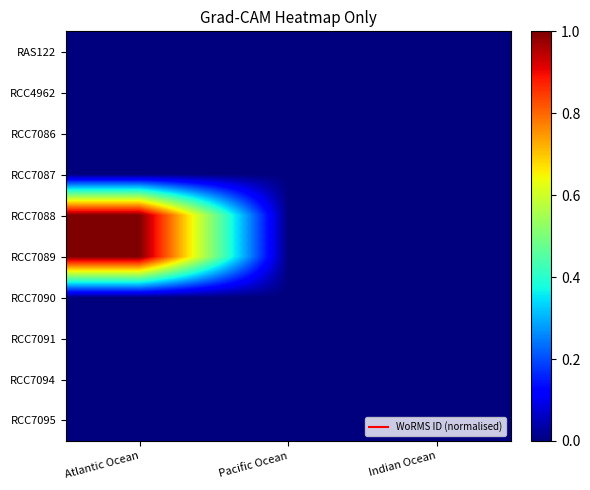

Reading left to right, extract all data points from this chart.

RAS122: Atlantic Ocean=0.0	Pacific Ocean=0.0	Indian Ocean=0.0
RCC4962: Atlantic Ocean=0.0	Pacific Ocean=0.0	Indian Ocean=0.0
RCC7086: Atlantic Ocean=0.0	Pacific Ocean=0.0	Indian Ocean=0.0
RCC7087: Atlantic Ocean=0.0	Pacific Ocean=0.0	Indian Ocean=0.0
RCC7088: Atlantic Ocean=1.0	Pacific Ocean=0.0	Indian Ocean=0.0
RCC7089: Atlantic Ocean=1.0	Pacific Ocean=0.0	Indian Ocean=0.0
RCC7090: Atlantic Ocean=0.0	Pacific Ocean=0.0	Indian Ocean=0.0
RCC7091: Atlantic Ocean=0.0	Pacific Ocean=0.0	Indian Ocean=0.0
RCC7094: Atlantic Ocean=0.0	Pacific Ocean=0.0	Indian Ocean=0.0
RCC7095: Atlantic Ocean=0.0	Pacific Ocean=0.0	Indian Ocean=0.0